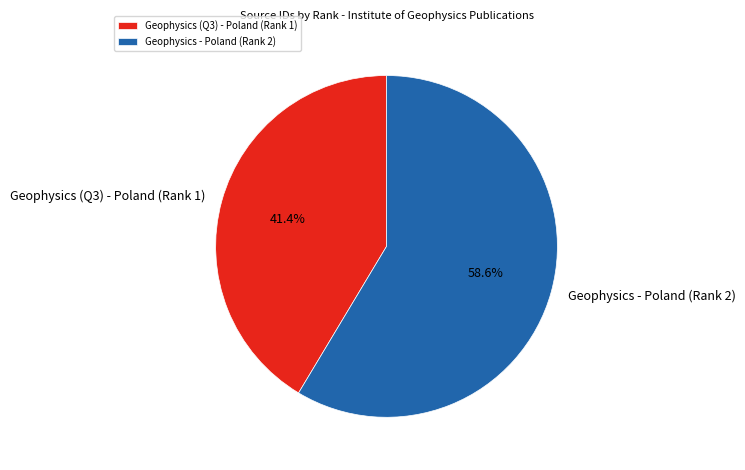

Rank the categories by value from lowest to highest.

Geophysics (Q3) - Poland (Rank 1), Geophysics - Poland (Rank 2)